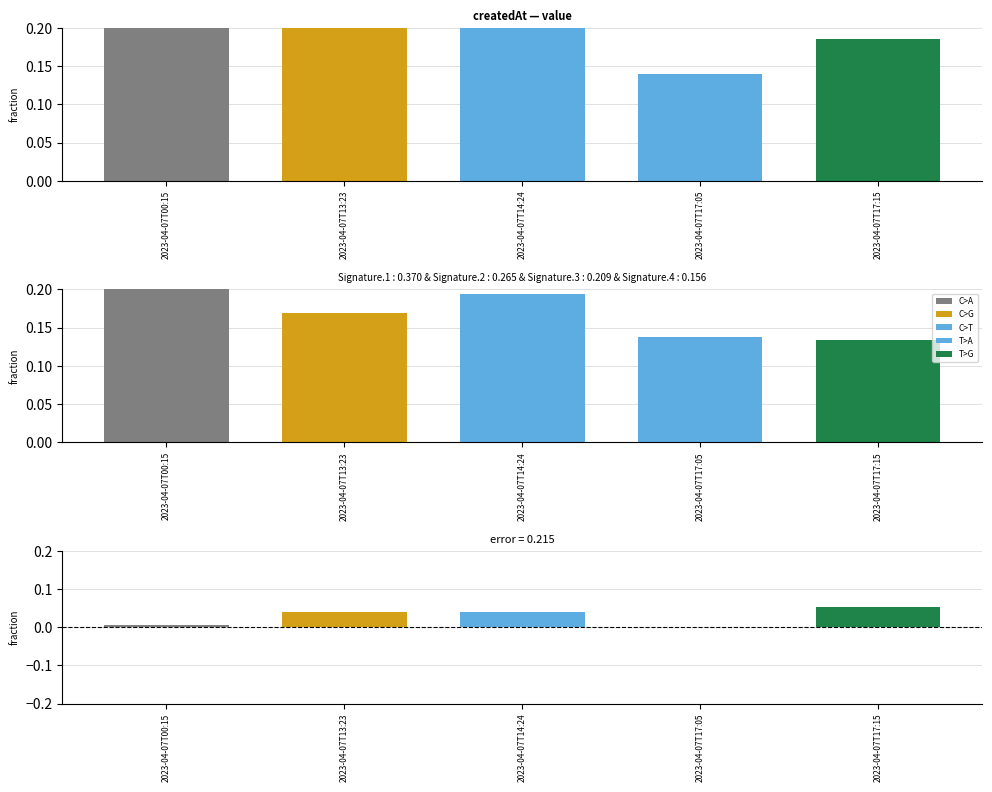

What is the greatest value displayed?

0.2